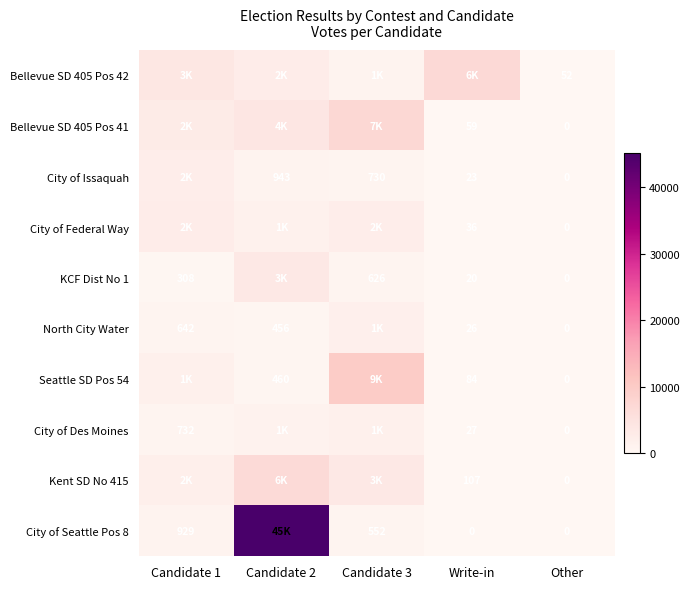

What is the sum of the City of Seattle Pos 8 values at Write-in and Candidate 3?

552